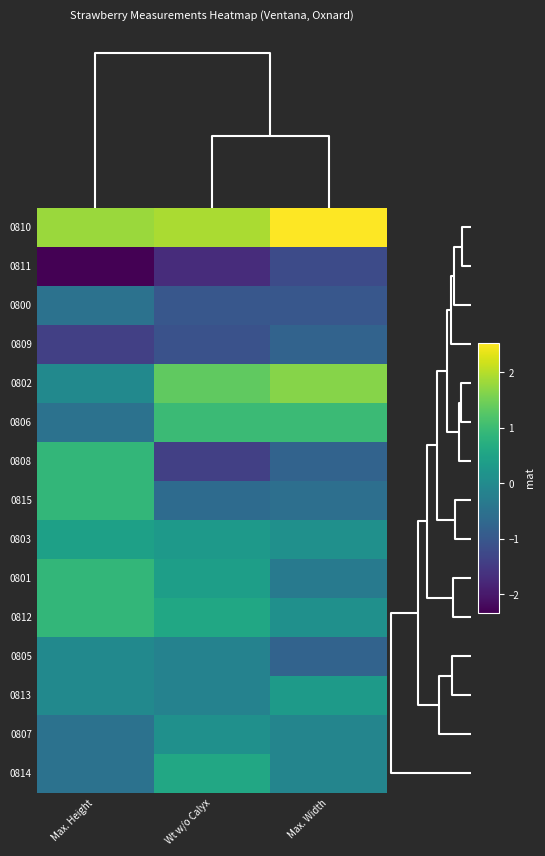

What is the smallest value displayed?

-2.3